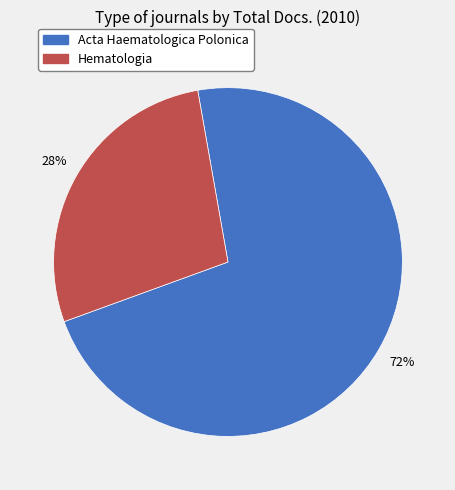

Is the sum of Acta Haematologica Polonica and Hematologia greater than half?

Yes